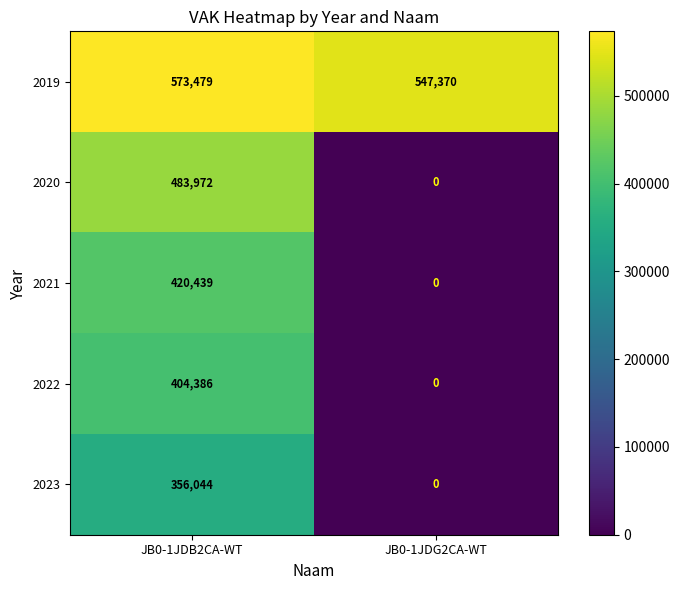

Reading left to right, list all the values displayed in this chart.

2019: JB0-1JDB2CA-WT=573479	JB0-1JDG2CA-WT=547370
2020: JB0-1JDB2CA-WT=483972	JB0-1JDG2CA-WT=0
2021: JB0-1JDB2CA-WT=420439	JB0-1JDG2CA-WT=0
2022: JB0-1JDB2CA-WT=404386	JB0-1JDG2CA-WT=0
2023: JB0-1JDB2CA-WT=356044	JB0-1JDG2CA-WT=0